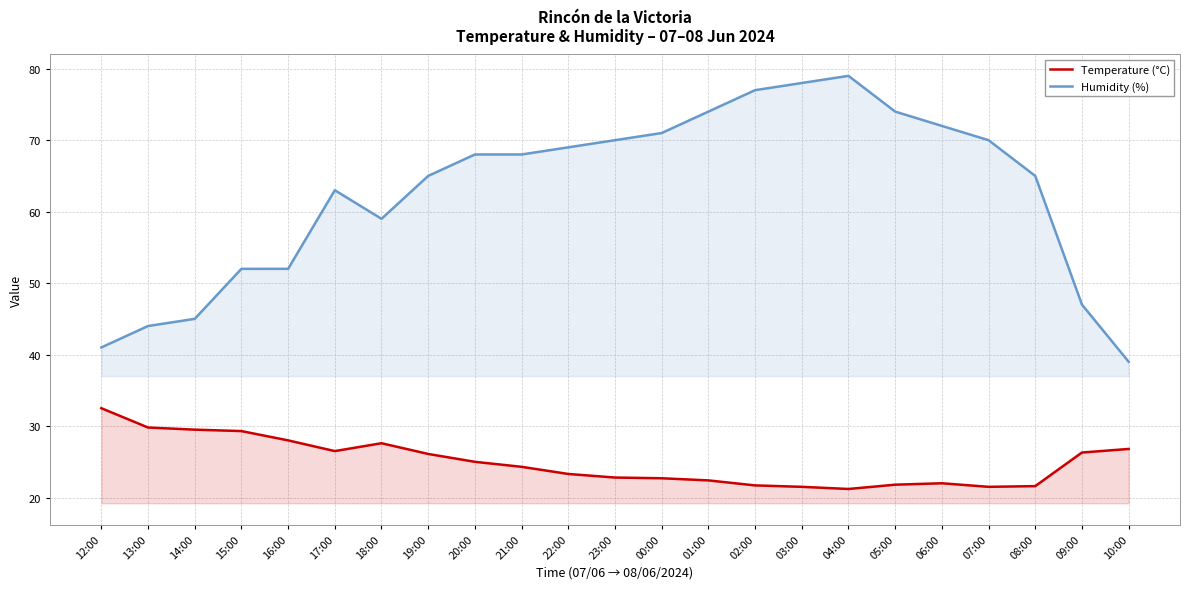

Reading right to left, list all the values displayed in this chart.

Temperature (°C): 10:00=26.8	09:00=26.3	08:00=21.6	07:00=21.5	06:00=22.0	05:00=21.8	04:00=21.2	03:00=21.5	02:00=21.7	01:00=22.4	00:00=22.7	23:00=22.8	22:00=23.3	21:00=24.3	20:00=25.0	19:00=26.1	18:00=27.6	17:00=26.5	16:00=28.0	15:00=29.3	14:00=29.5	13:00=29.8	12:00=32.5
Humidity (%): 10:00=39.0	09:00=47.0	08:00=65.0	07:00=70.0	06:00=72.0	05:00=74.0	04:00=79.0	03:00=78.0	02:00=77.0	01:00=74.0	00:00=71.0	23:00=70.0	22:00=69.0	21:00=68.0	20:00=68.0	19:00=65.0	18:00=59.0	17:00=63.0	16:00=52.0	15:00=52.0	14:00=45.0	13:00=44.0	12:00=41.0